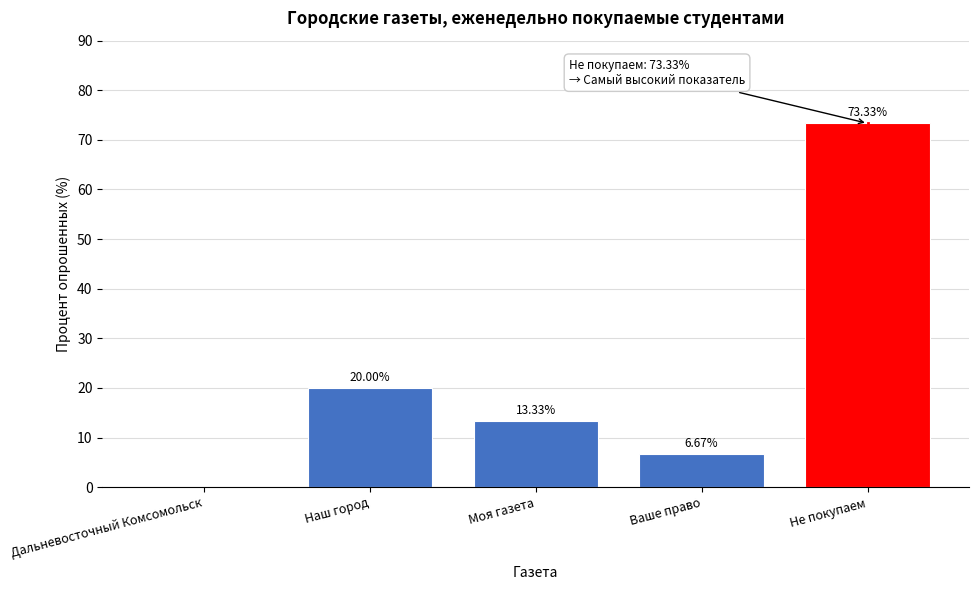

What is the change in value from Дальневосточный Комсомольск to Не покупаем?

+73.3